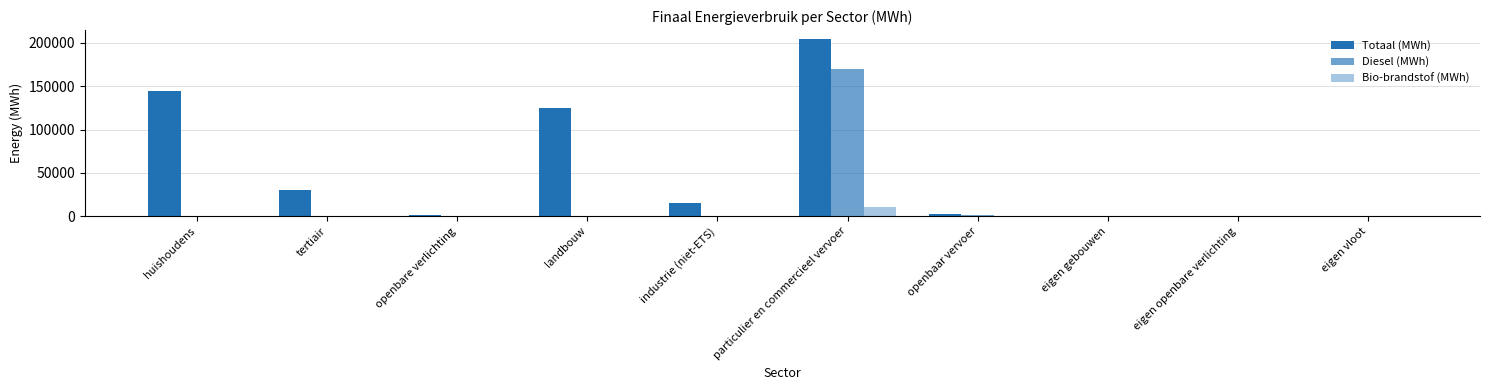

How many data points does each series have?

10